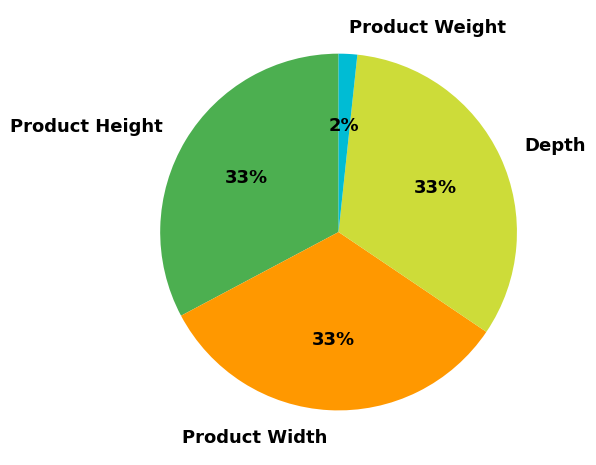

To the nearest percent, what percentage of the pie is Depth?

33%